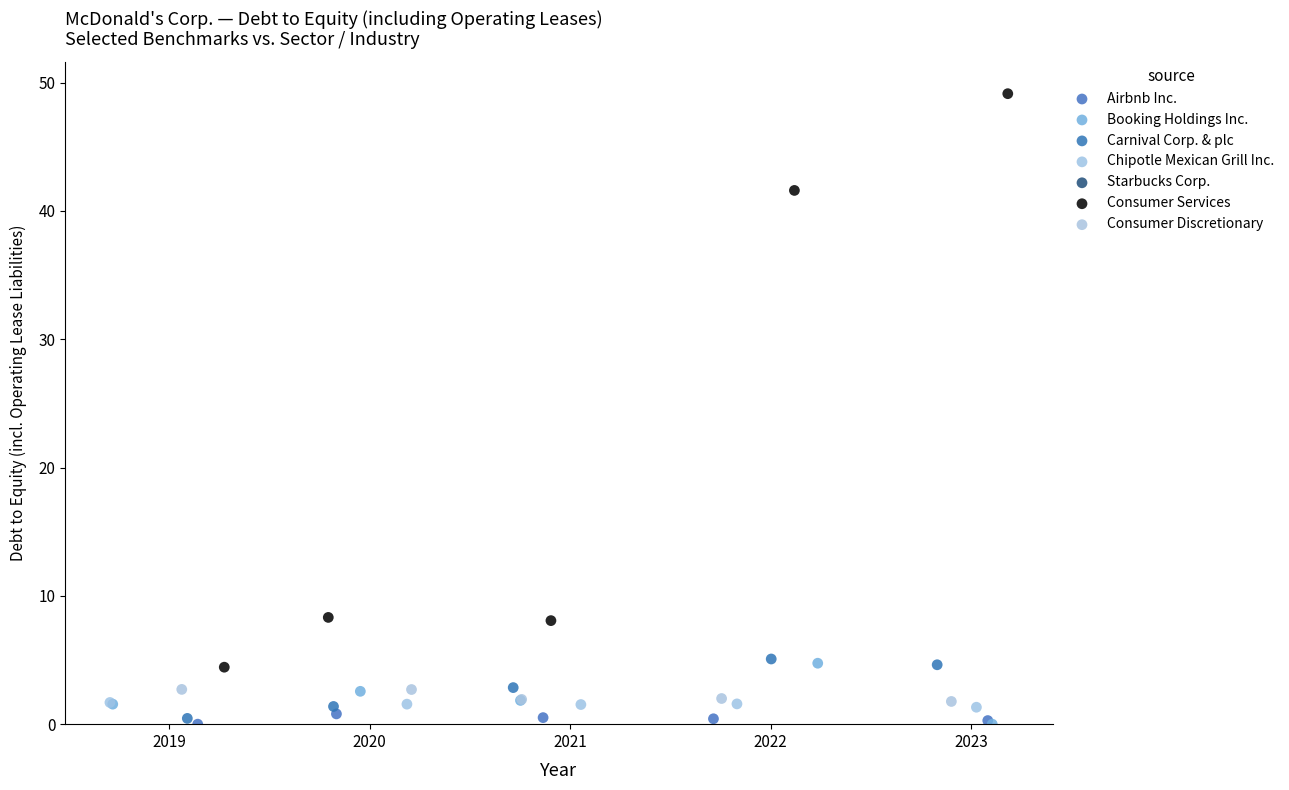

Which series has the widest spread of Y values?

Consumer Services